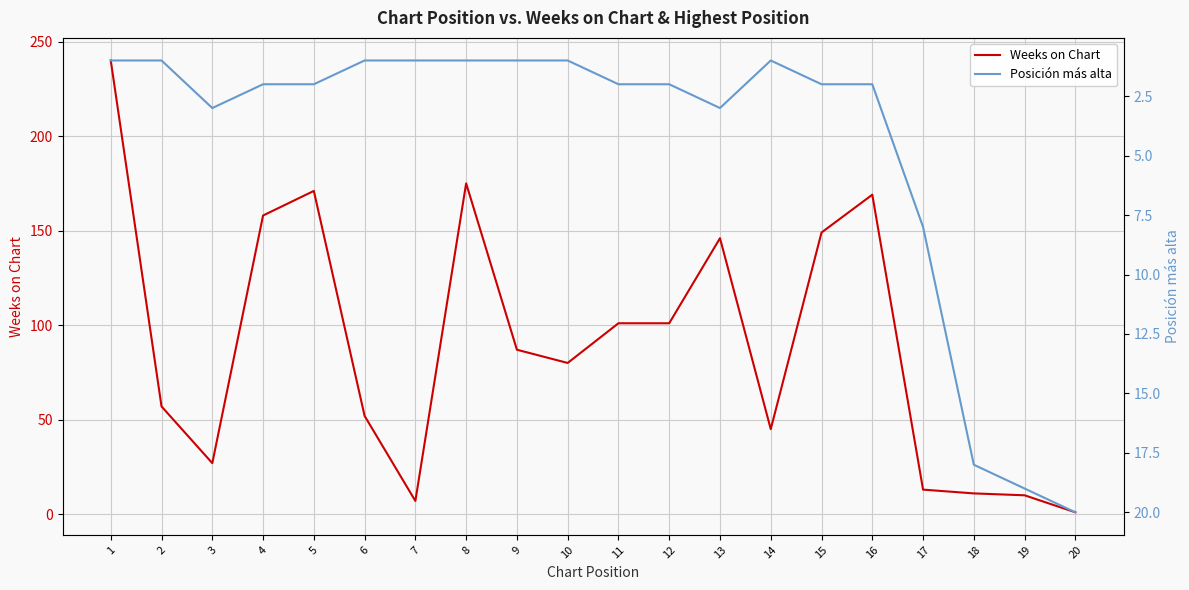

Which series has the largest range (max minus min)?

Weeks on Chart